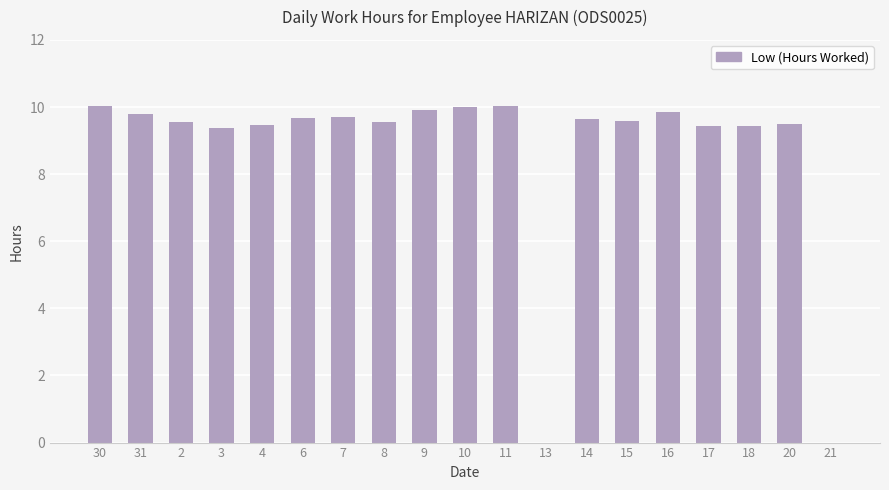

At which label does the data first exceed 9?

30